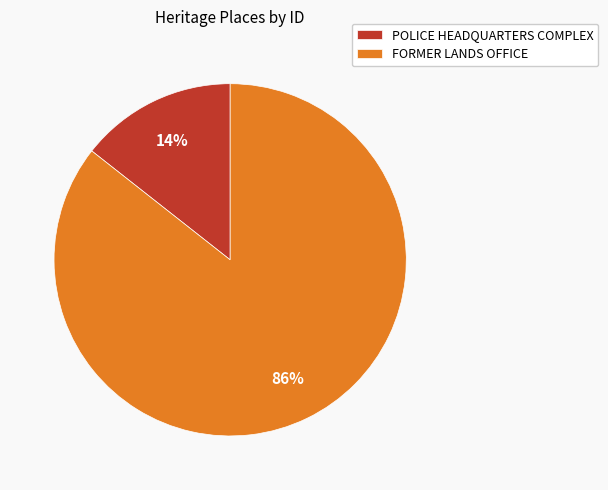

Between FORMER LANDS OFFICE and POLICE HEADQUARTERS COMPLEX, which is larger?

FORMER LANDS OFFICE